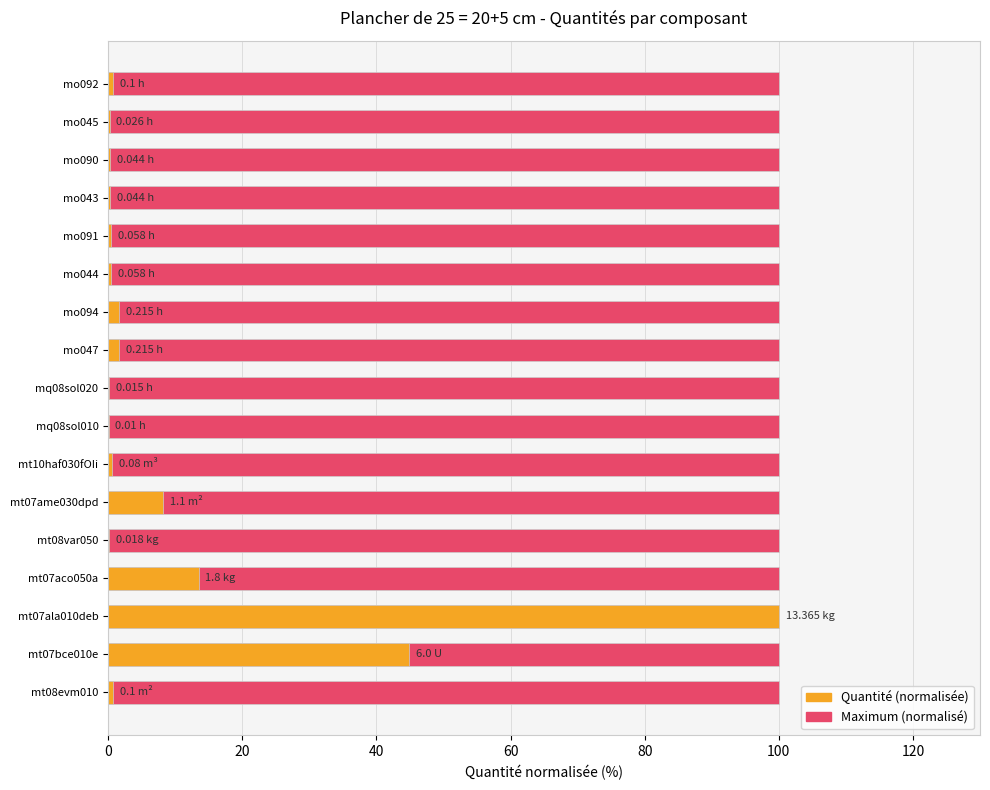

The value of Valeur max (normalisée) at 12 is 0.9. True or false?

False